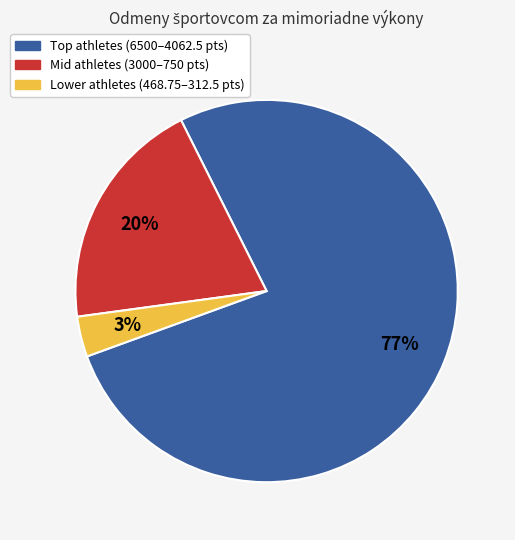

Is there any slice that represents more than half of the pie?

Yes